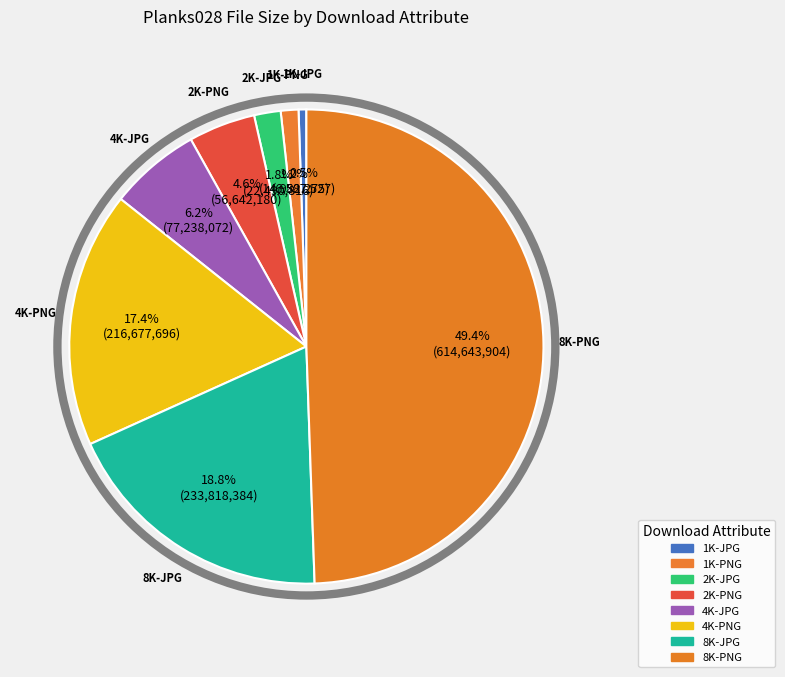

How many slices are in this pie chart?

8